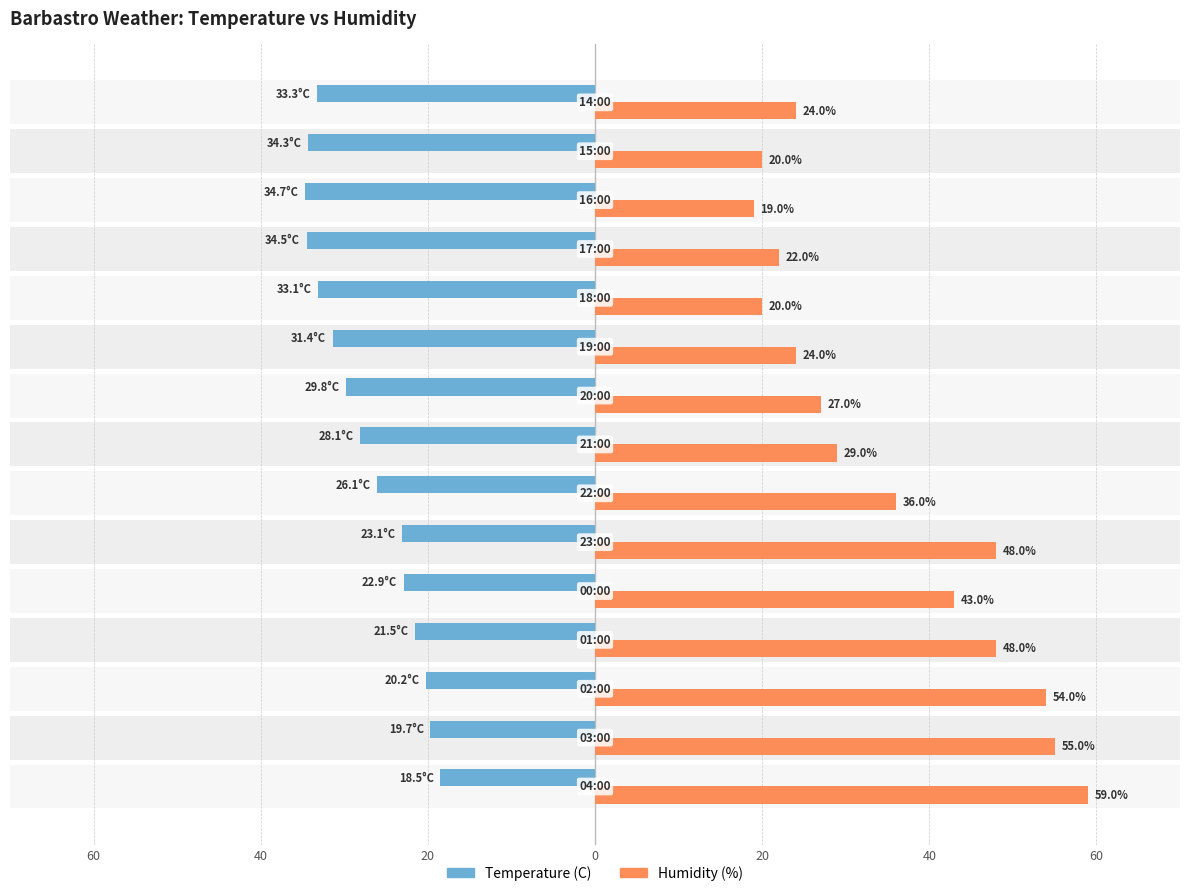

How many values in the Humidity (%) series exceed 29?

7